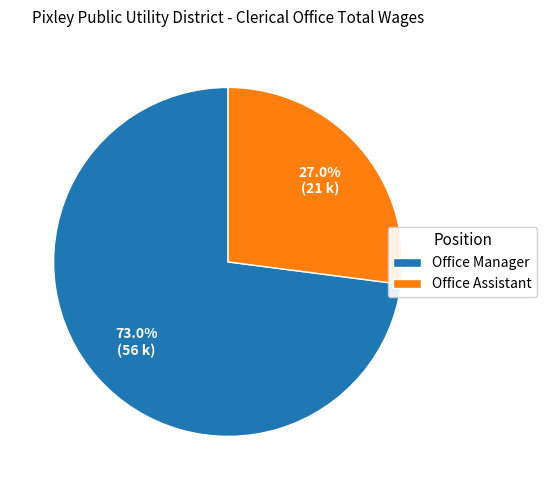

Rank the categories by value from highest to lowest.

Office Manager, Office Assistant